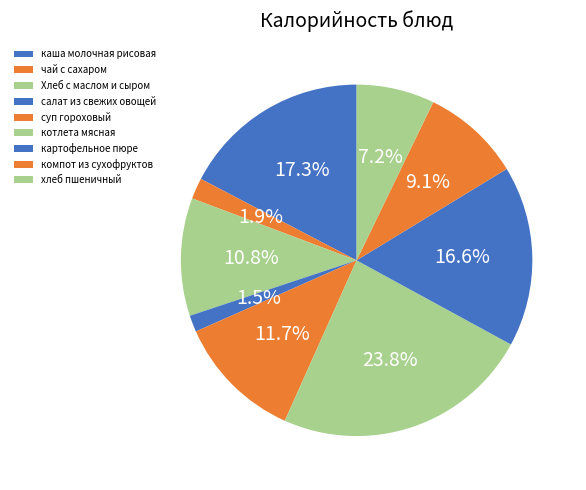

True or false: Хлеб с маслом и сыром accounts for 11% of the total.

True